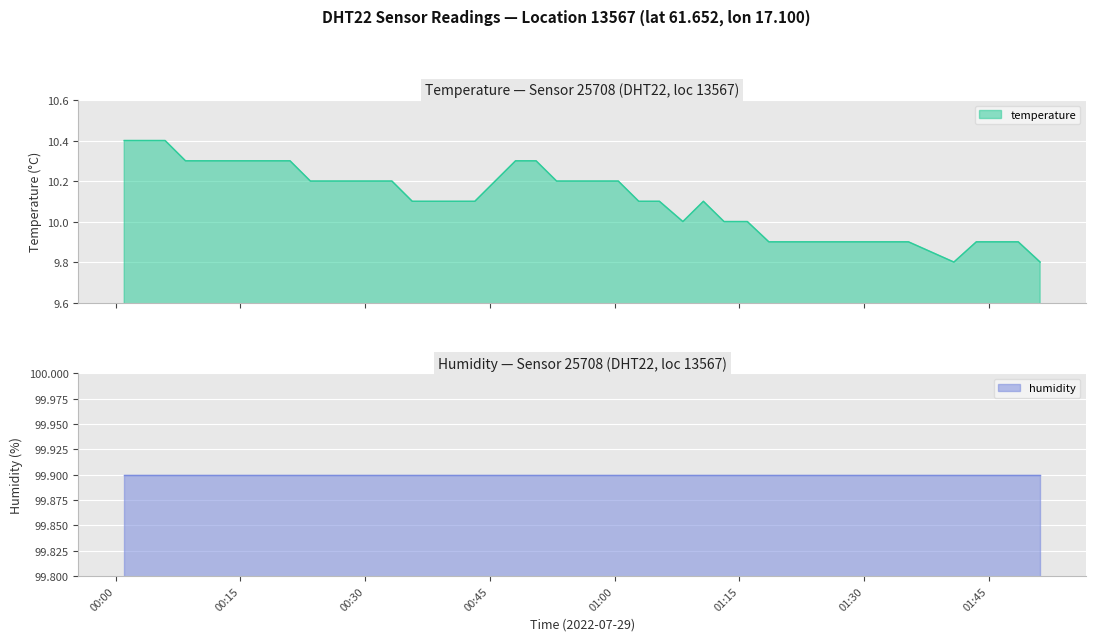

What is the highest value of the temperature series?

10.4